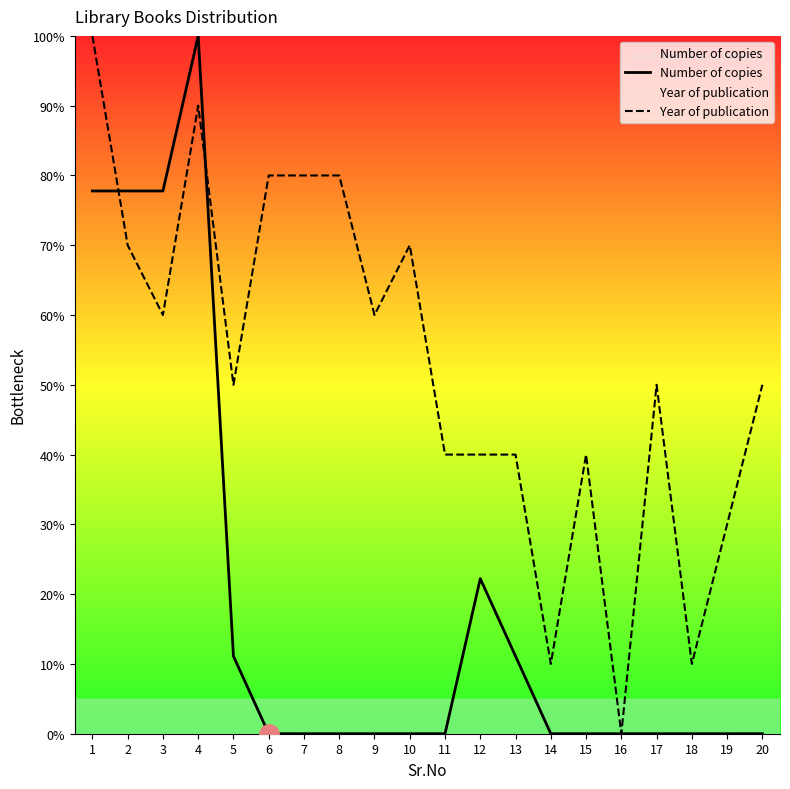

At which category does the chart reach its minimum across all series?

6